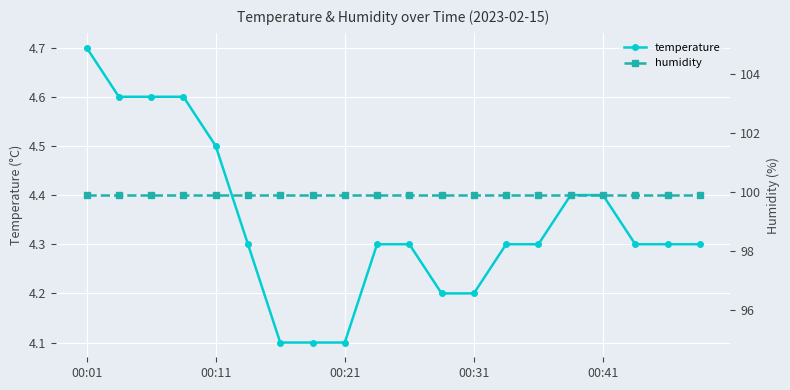

Does the chart display data point markers on the line(s)?

Yes